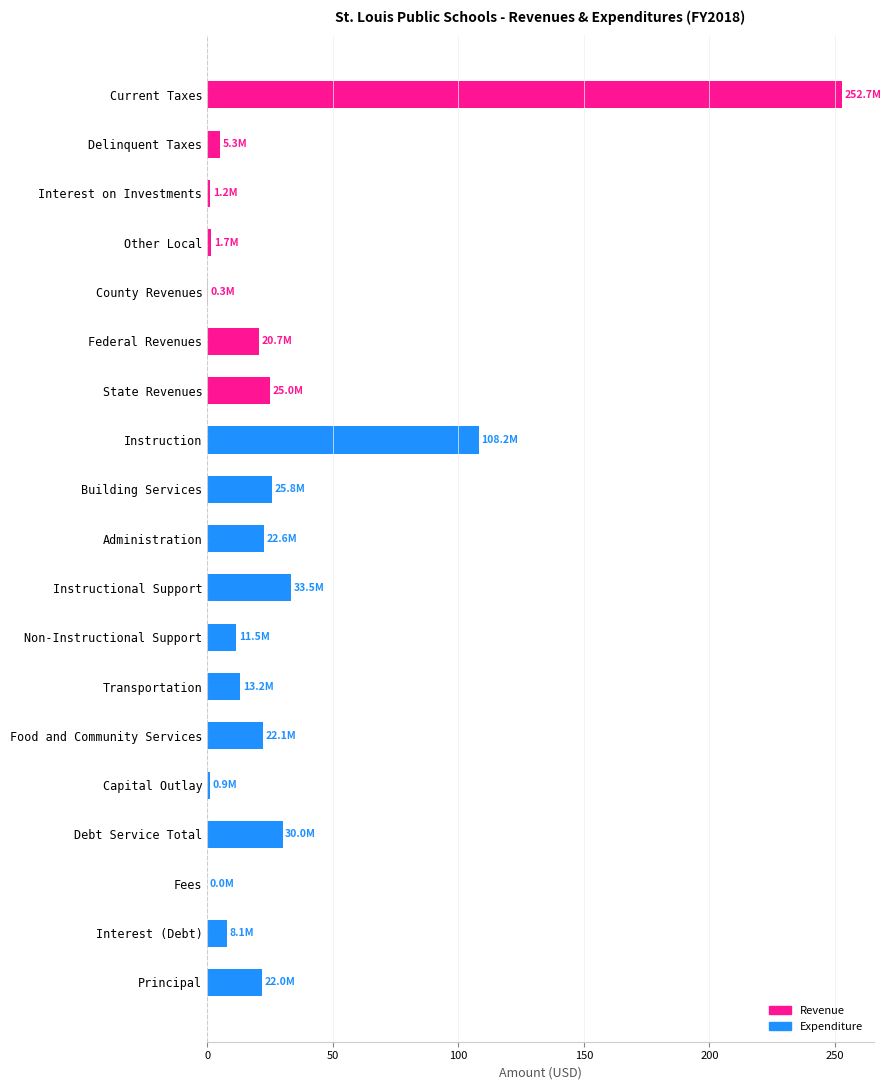

At which label is the value closest to 126?

Instruction